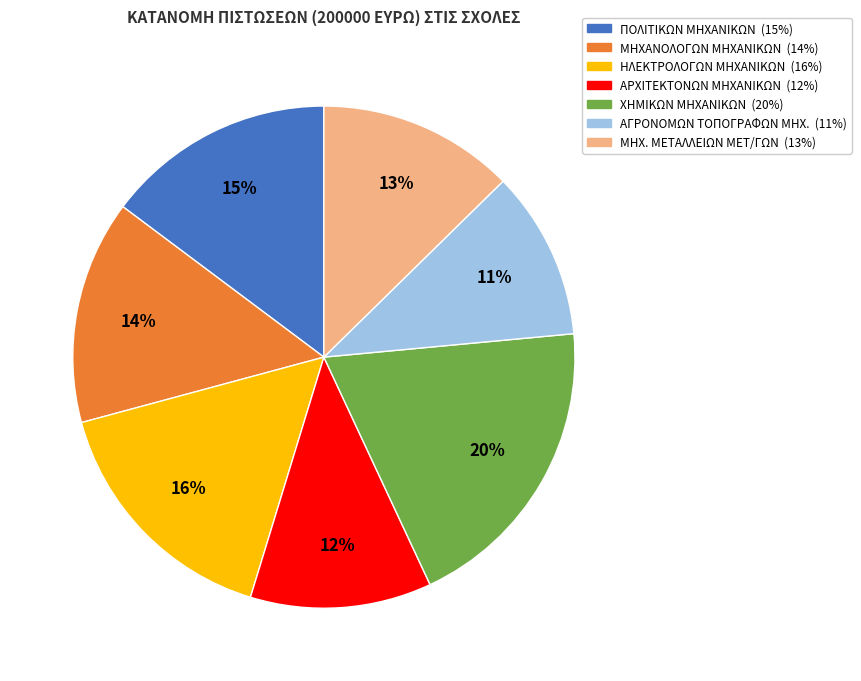

Combined, do ΑΓΡΟΝΟΜΩΝ ΤΟΠΟΓΡΑΦΩΝ ΜΗΧ. and ΠΟΛΙΤΙΚΩΝ ΜΗΧΑΝΙΚΩΝ account for over 50%?

No